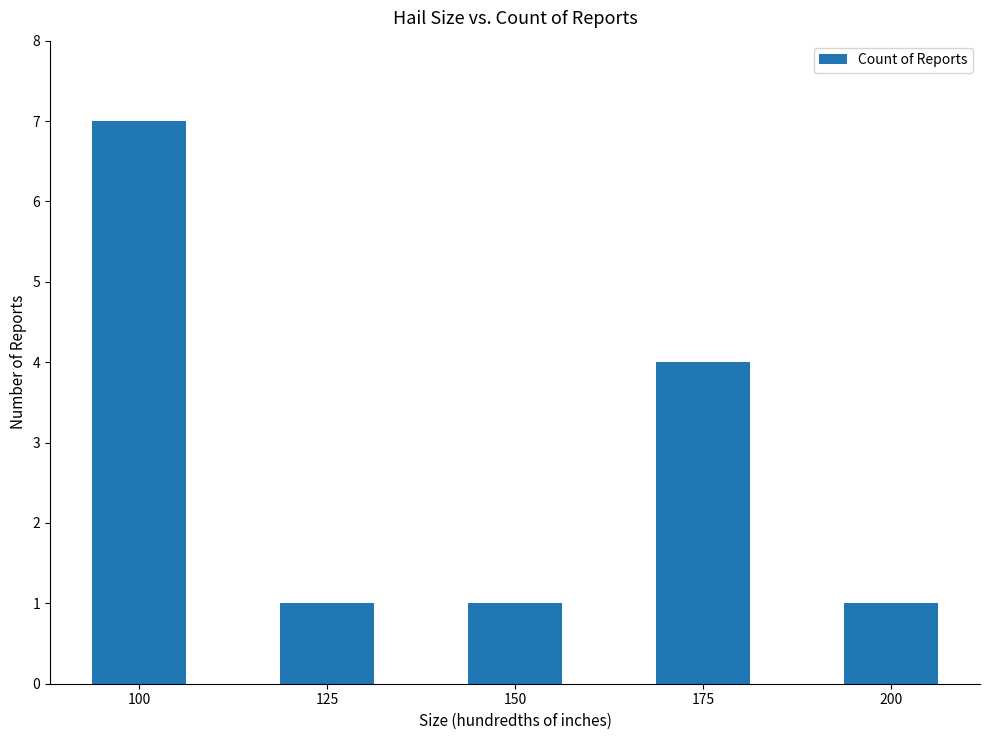

What is the sum of all values?

14